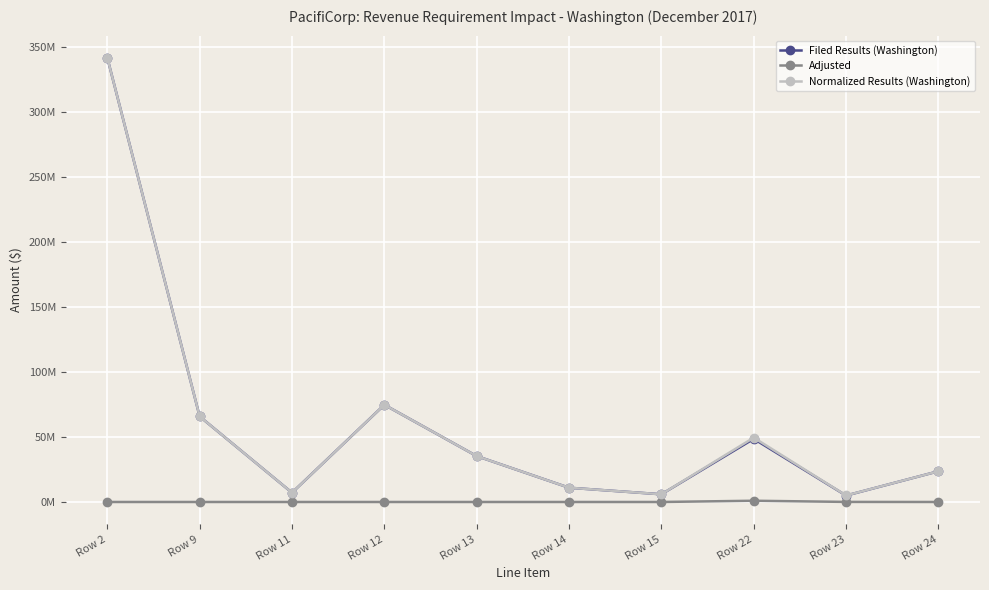

True or false: Filed Results (Washington) has more than 1 points higher than both neighbors.

True